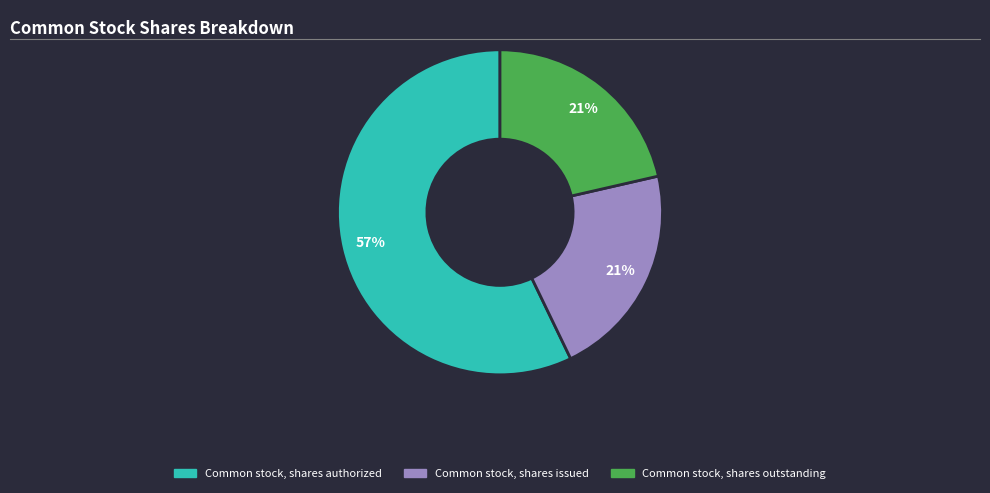

How many slices are in this pie chart?

3